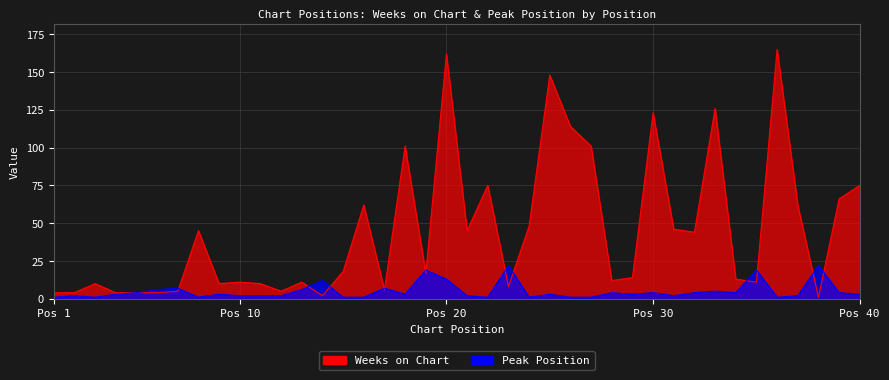

What is the minimum value shown in the chart?

1